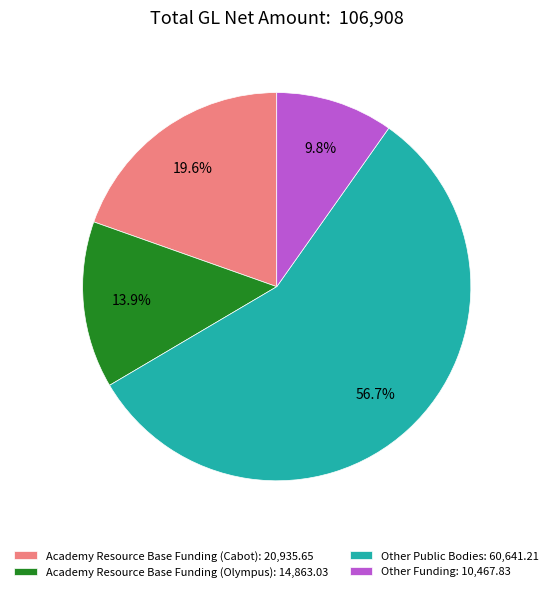

What percentage is NOT represented by Other Public Bodies: 60,641.21?

43.3%